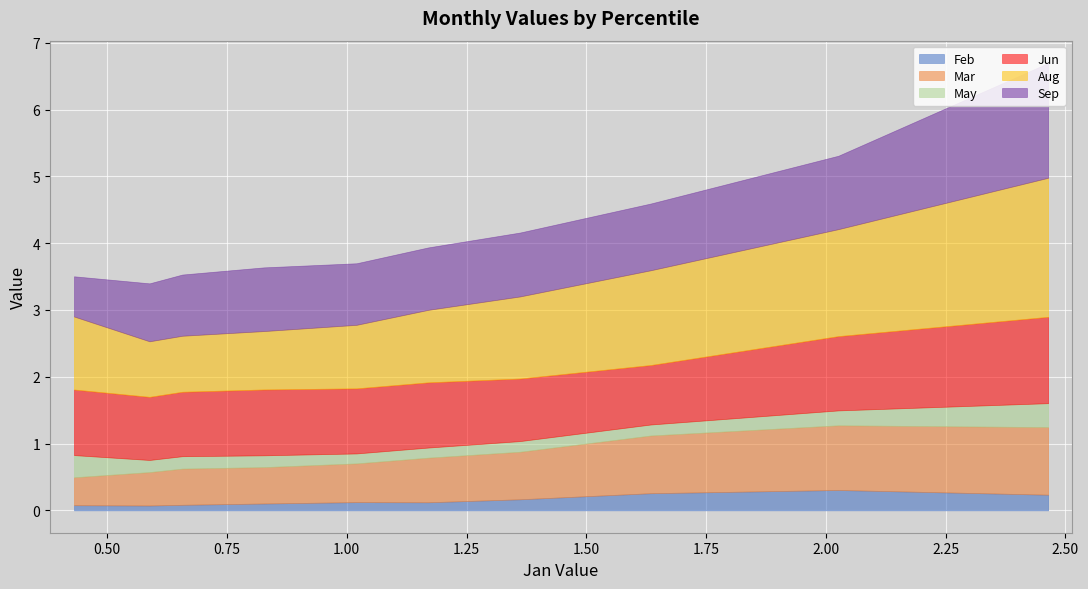

At how many categories does at least one series exceed 0?

10